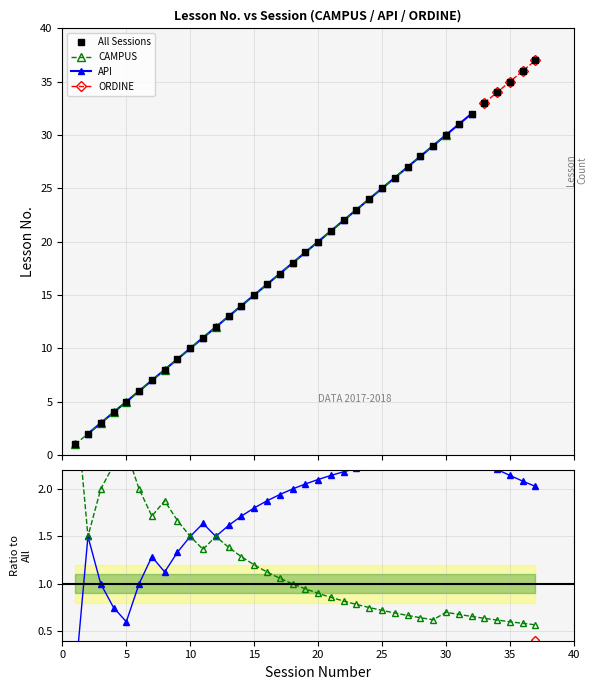

What is the difference between the maximum and second lowest values?

35